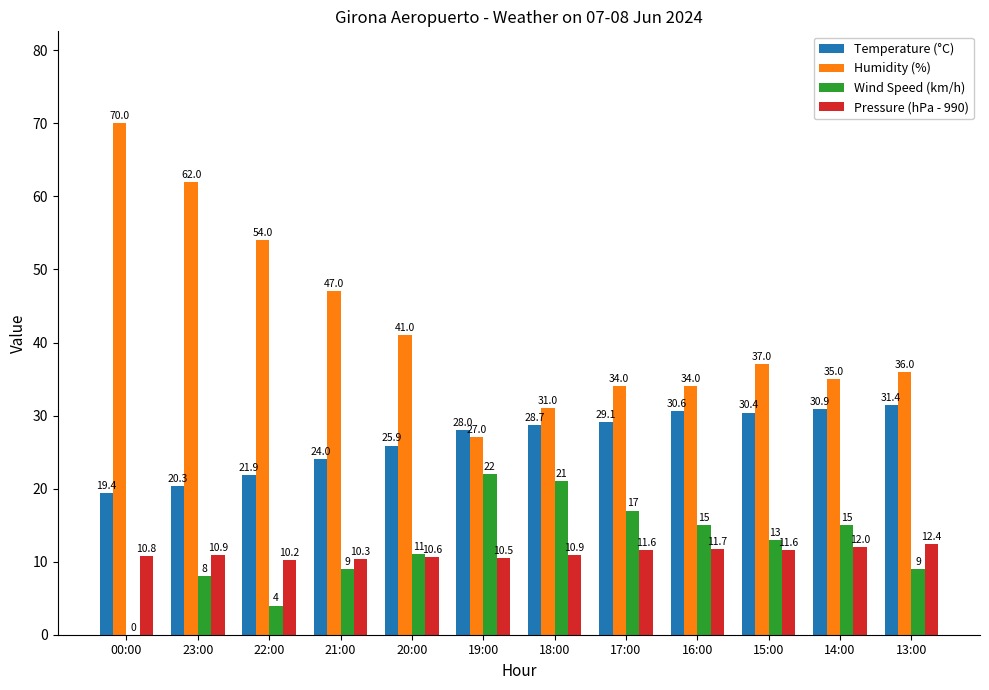

Reading left to right, what are all the values shown in this chart?

Temperature (°C): 00:00=19.4	23:00=20.3	22:00=21.9	21:00=24.0	20:00=25.9	19:00=28.0	18:00=28.7	17:00=29.1	16:00=30.6	15:00=30.4	14:00=30.9	13:00=31.4
Humidity (%): 00:00=70.0	23:00=62.0	22:00=54.0	21:00=47.0	20:00=41.0	19:00=27.0	18:00=31.0	17:00=34.0	16:00=34.0	15:00=37.0	14:00=35.0	13:00=36.0
Wind Speed (km/h): 00:00=0.0	23:00=8.0	22:00=4.0	21:00=9.0	20:00=11.0	19:00=22.0	18:00=21.0	17:00=17.0	16:00=15.0	15:00=13.0	14:00=15.0	13:00=9.0
Pressure (hPa - 990): 00:00=10.8	23:00=10.9	22:00=10.2	21:00=10.3	20:00=10.6	19:00=10.5	18:00=10.9	17:00=11.6	16:00=11.7	15:00=11.6	14:00=12.0	13:00=12.4